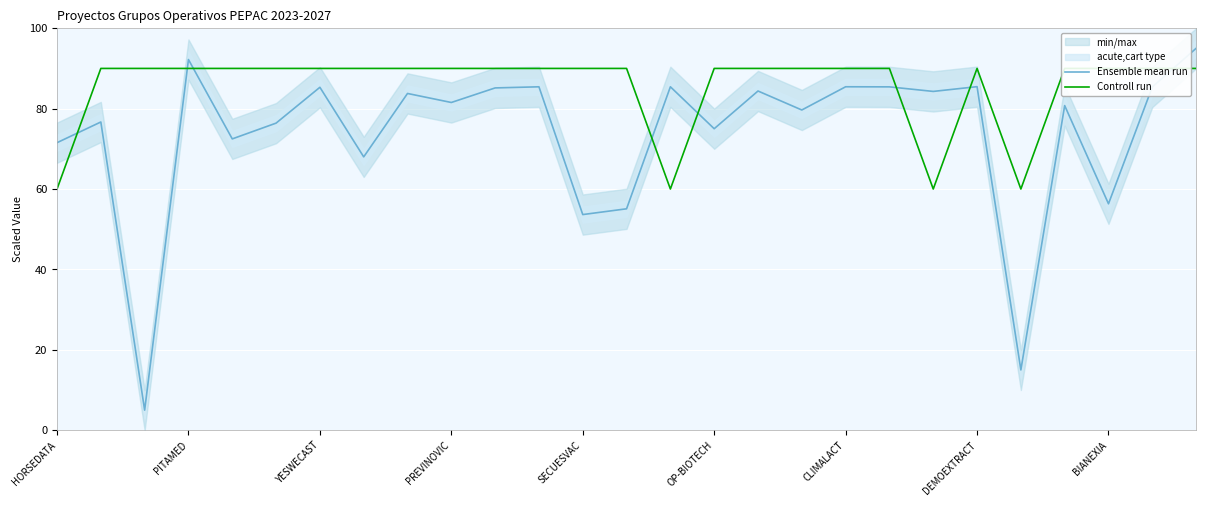

Which series has the largest range (max minus min)?

Ensemble mean run